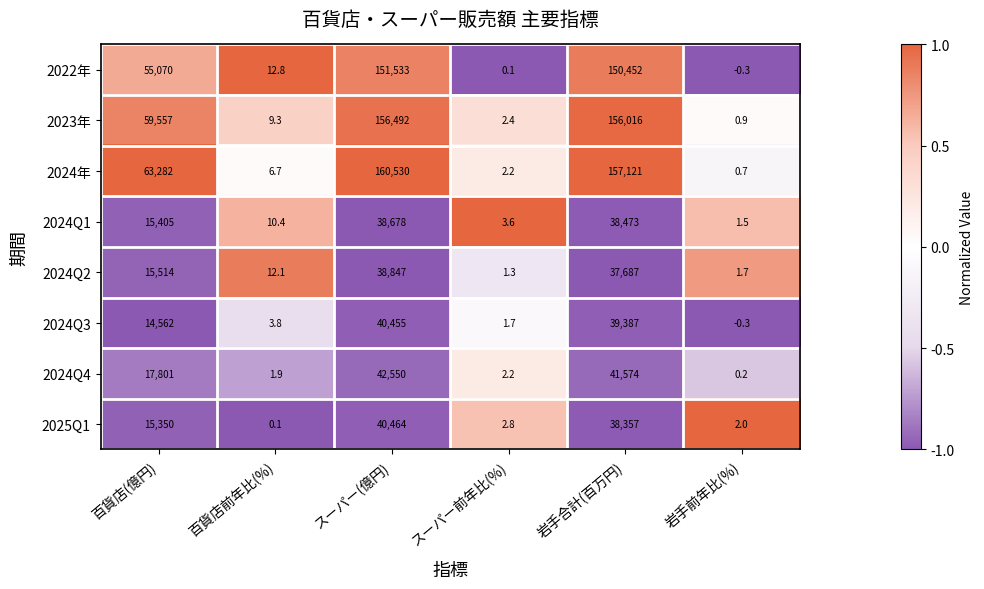

At 百貨店前年比(%), list the series in order from smallest to largest.

2025Q1, 2024Q4, 2024Q3, 2024年, 2023年, 2024Q1, 2024Q2, 2022年